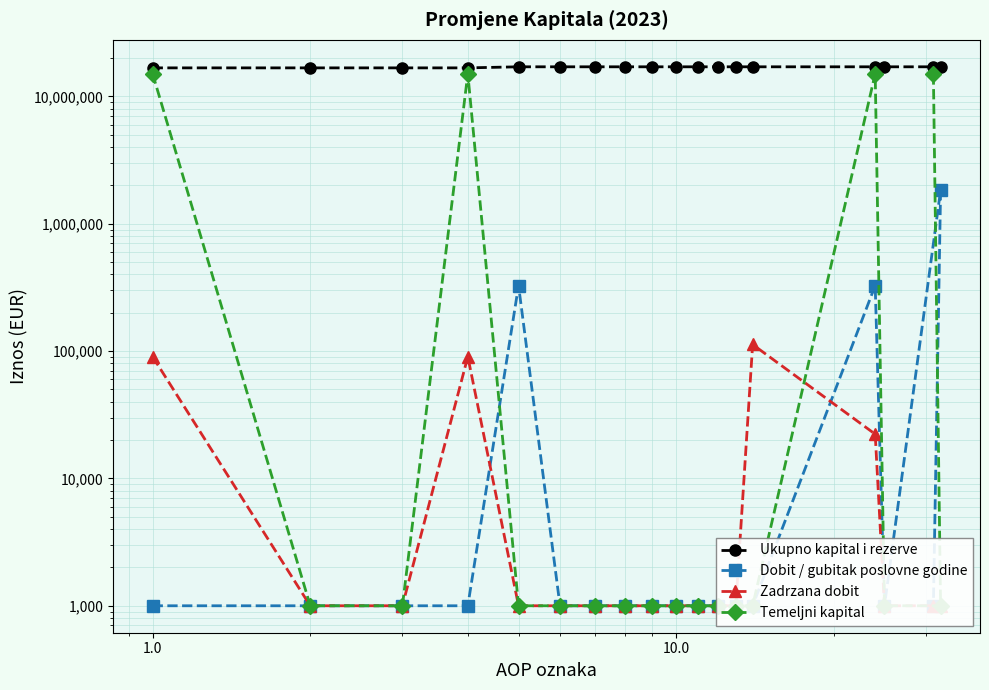

What is the total value across all series at 11?

17085768